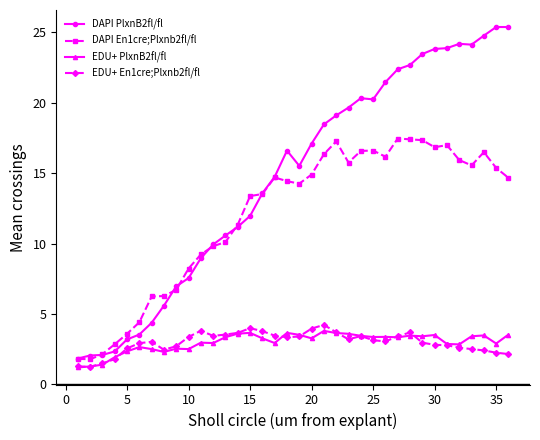

True or false: DAPI PlxnB2fl/fl and EDU+ PlxnB2fl/fl intersect in this chart.

False